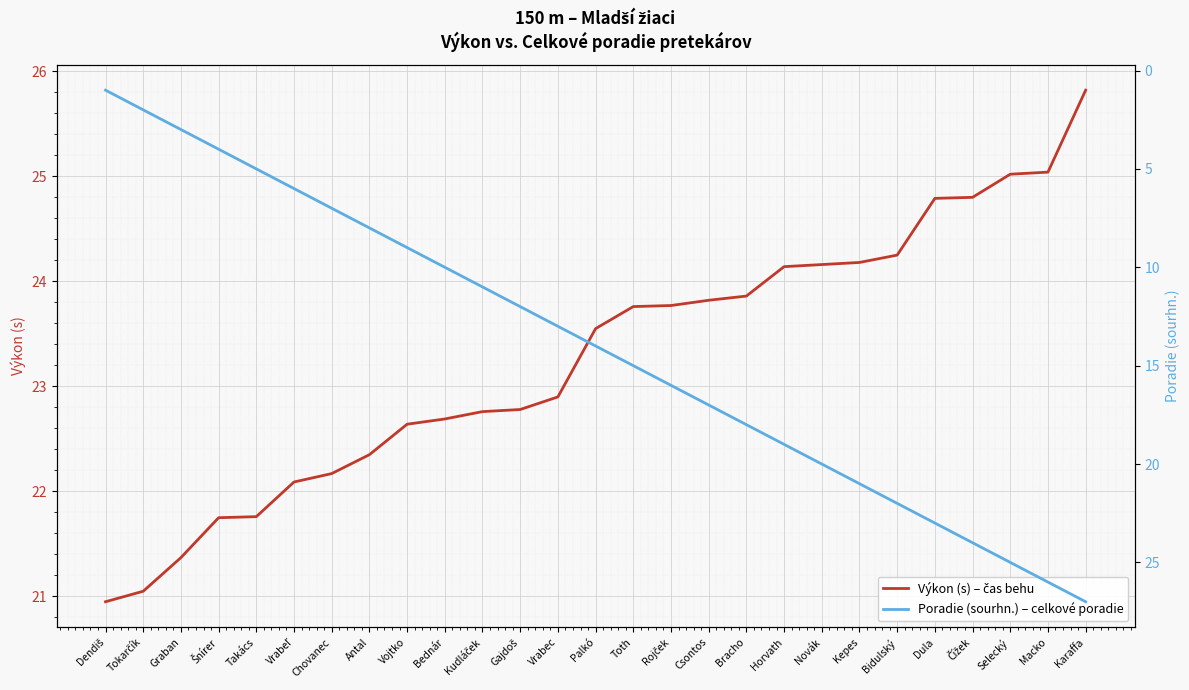

How many data points in Poradie (sourhn.) – celkové poradie are less than 14?

13